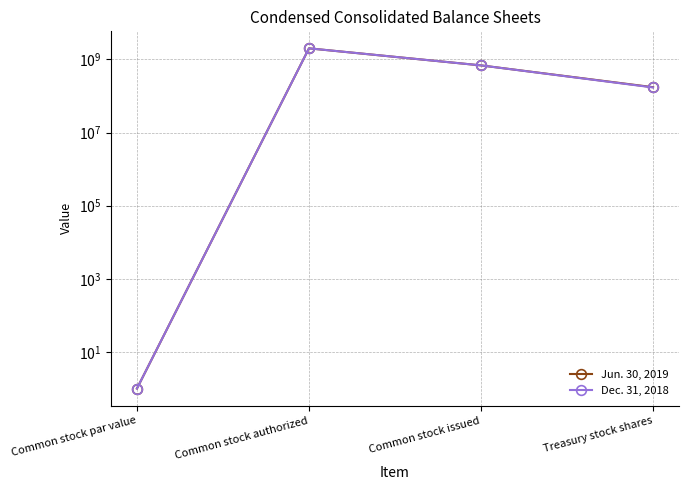

Does the chart have visible grid lines?

Yes